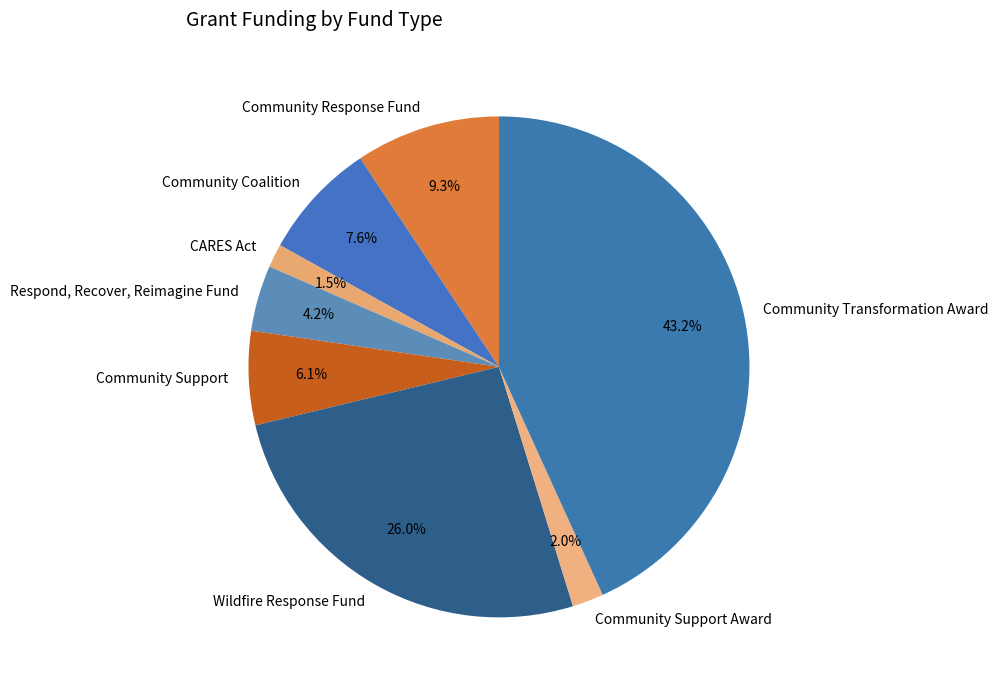

To the nearest percent, what portion does Community Support Award represent?

2%